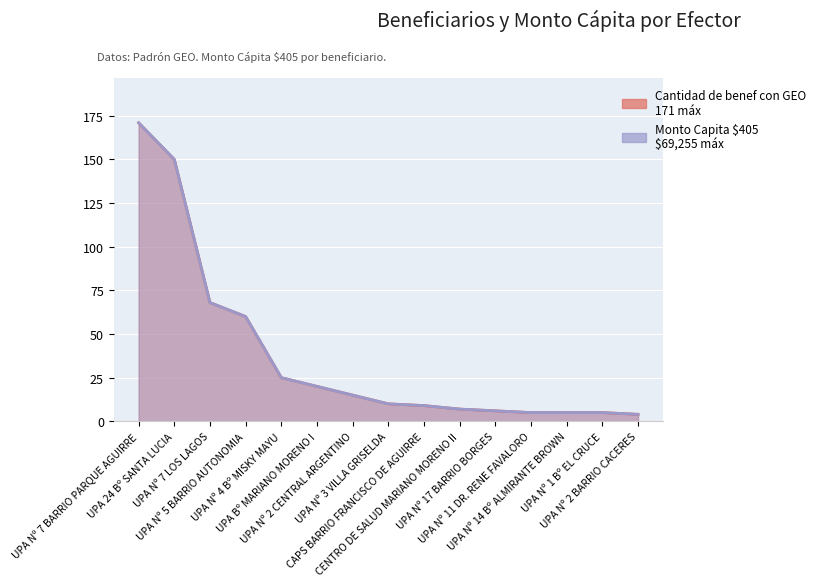

What is the average value of the Monto Capita $405 series?

37